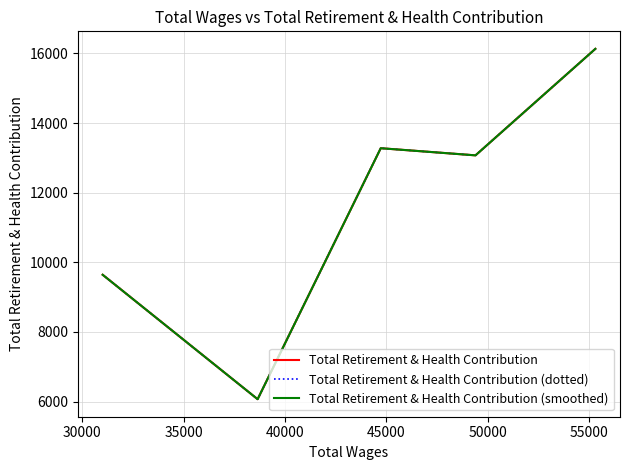

Is this an area chart (filled region under the line)?

No